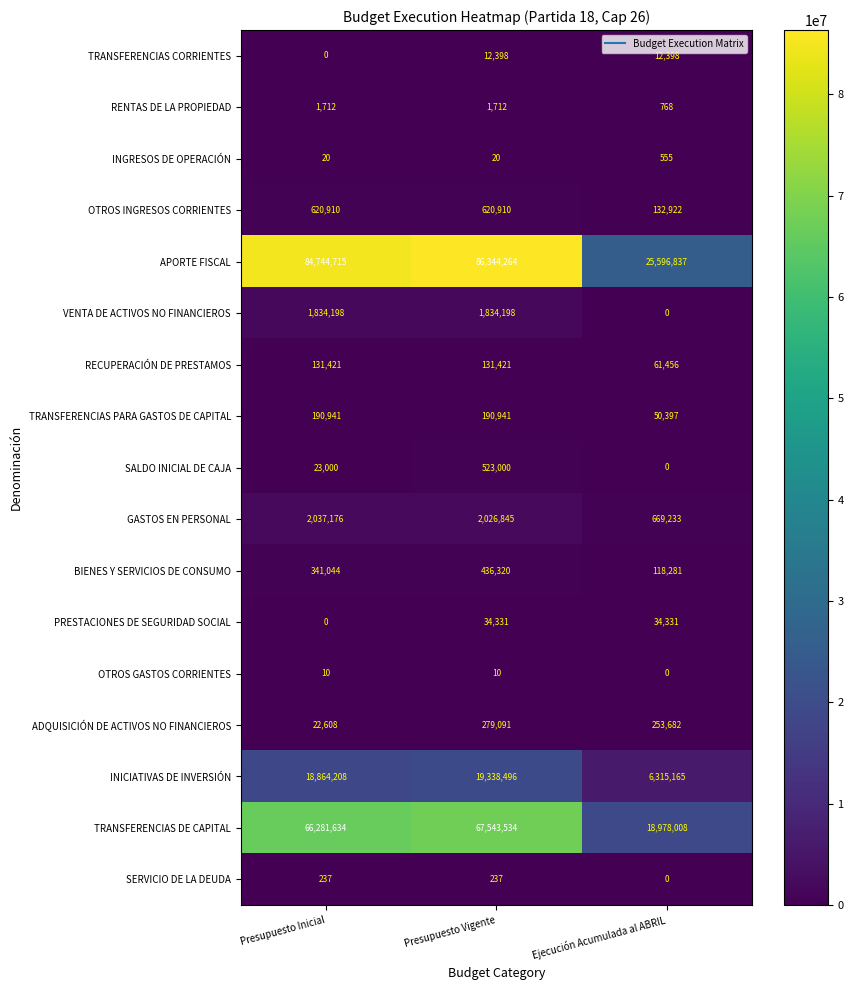

Which series changed the most between Presupuesto Vigente and Ejecución Acumulada al ABRIL?

APORTE FISCAL